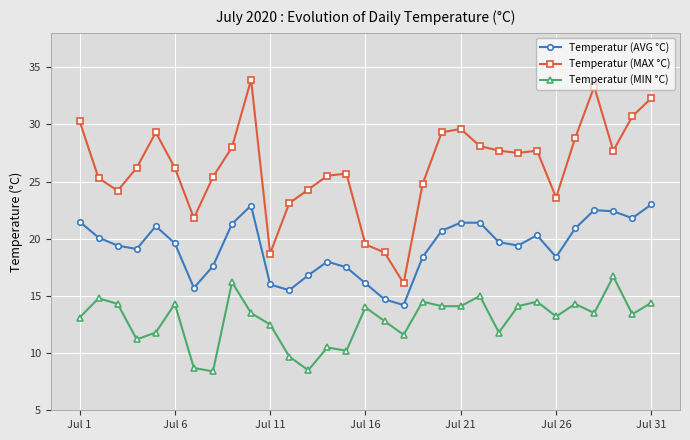

Rank the series by their maximum value, from highest to lowest.

Temperatur (MAX °C), Temperatur (AVG °C), Temperatur (MIN °C)